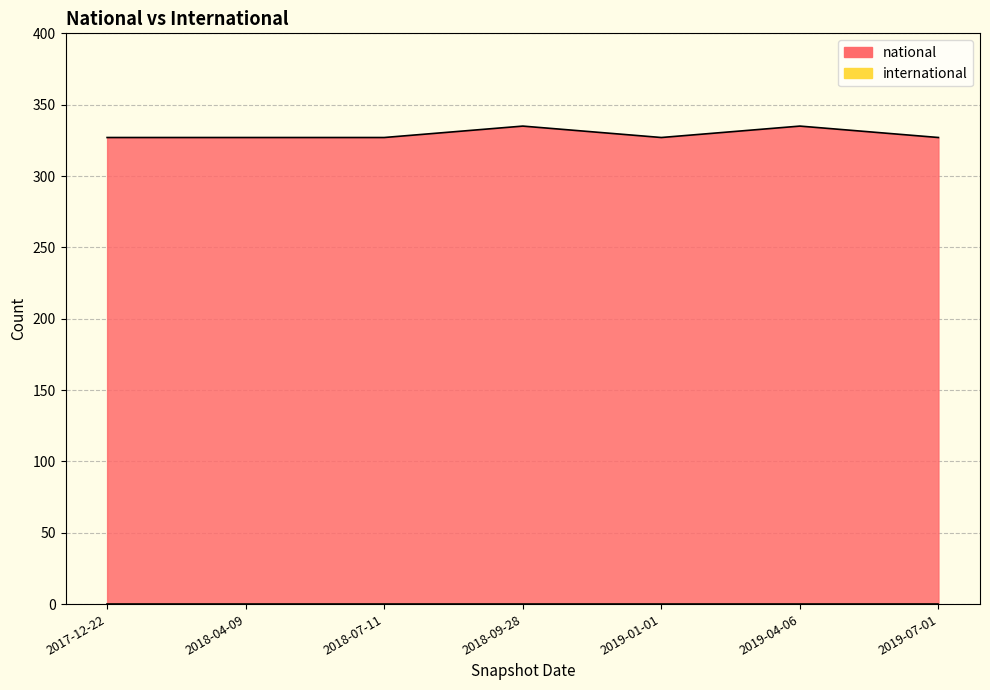

Rank the categories by value from highest to lowest.

2018-09-28, 2019-04-06, 2017-12-22, 2018-04-09, 2018-07-11, 2019-01-01, 2019-07-01